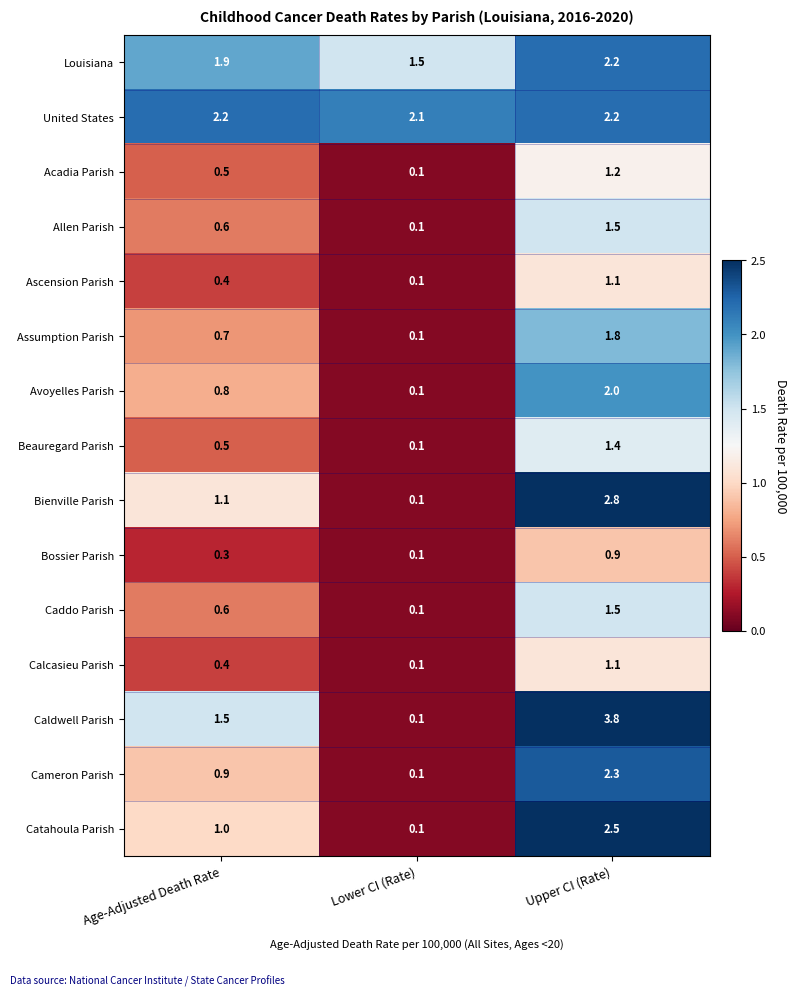

True or false: Beauregard Parish has a value of 0.5 at Age-Adjusted Death Rate.

True